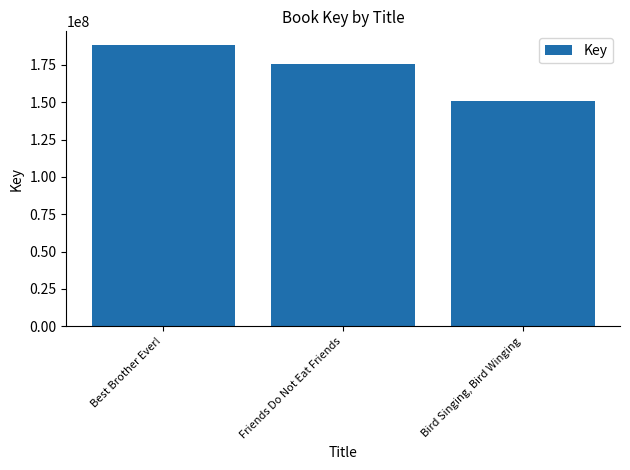

What is the difference between the values at Bird Singing, Bird Winging and Best Brother Ever!?

37194729